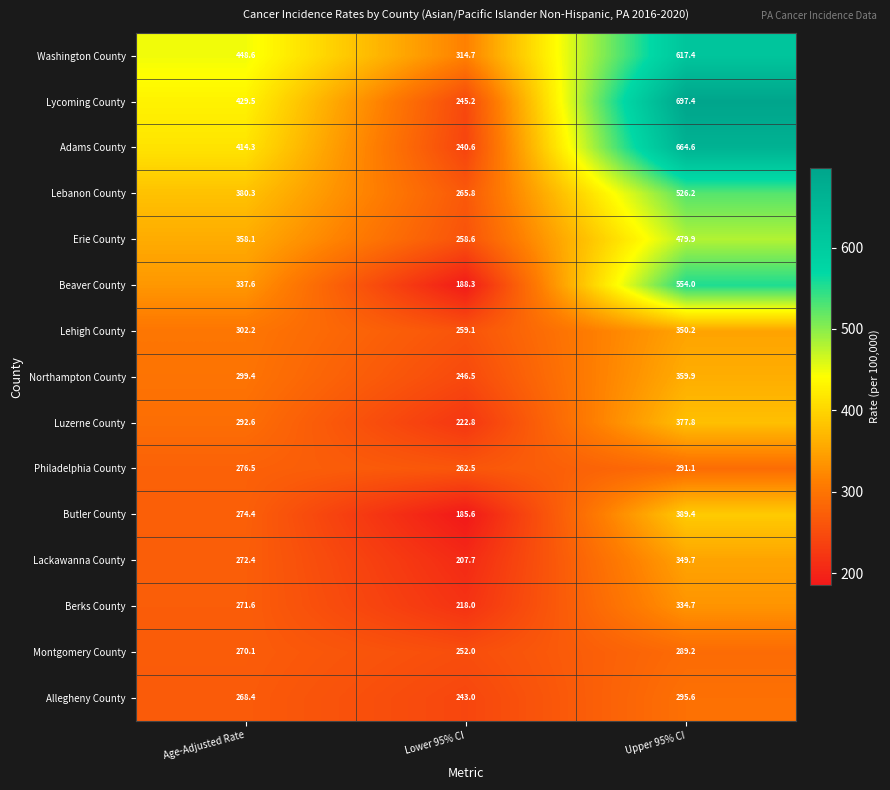

Between Age-Adjusted Rate and Upper 95% CI, which series saw the biggest shift?

Lycoming County